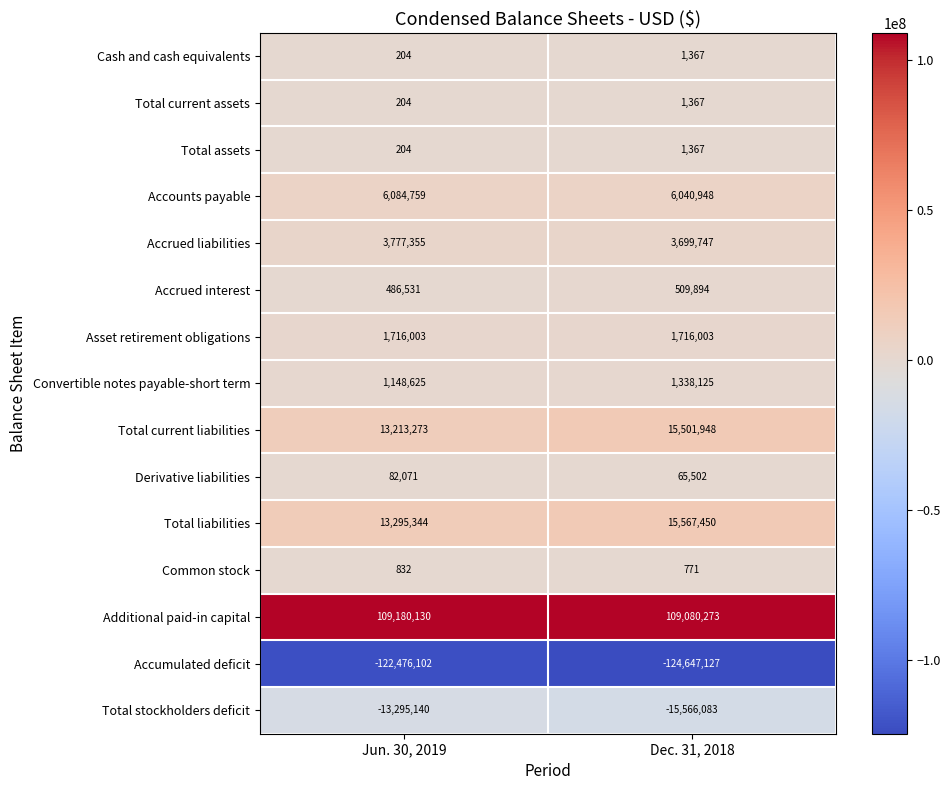

The Accrued liabilities series shows 3777355 at Jun. 30, 2019. True or false?

True